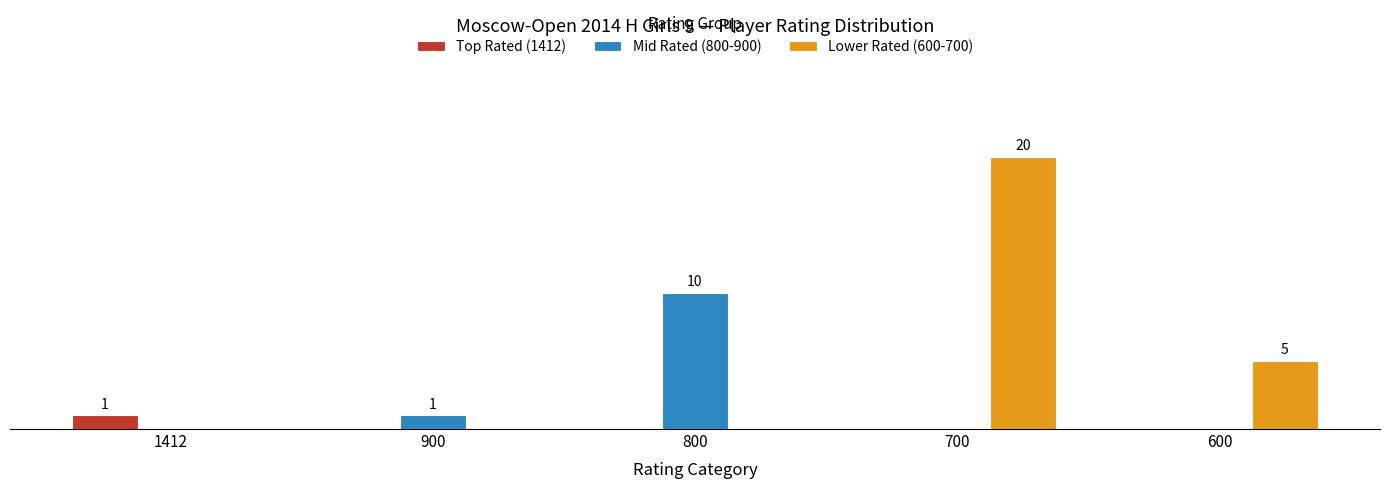

List the series in order of their overall mean, highest first.

Lower Rated (600-700), Mid Rated (800-900), Top Rated (1412)